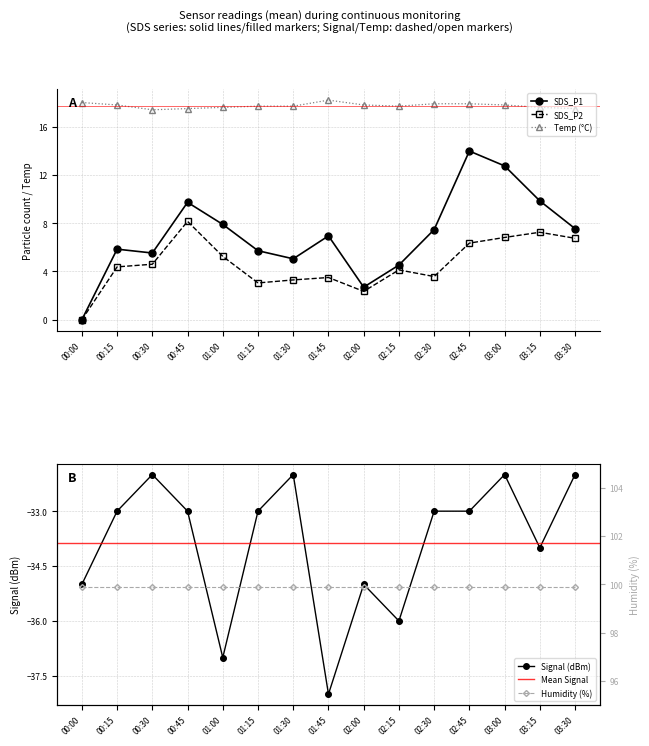

At how many categories does at least one series exceed -25?

15